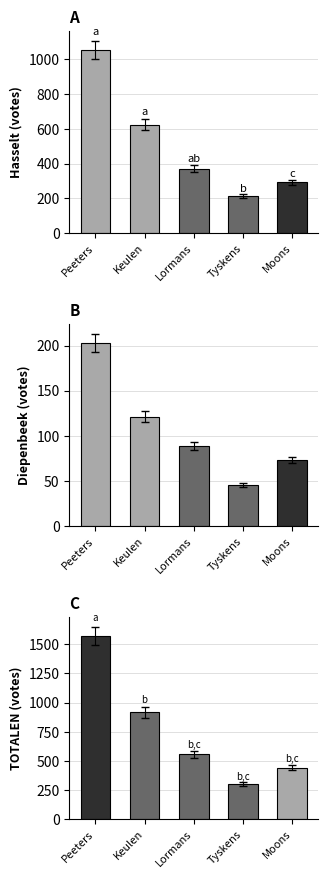

How many series are shown in this chart?

3